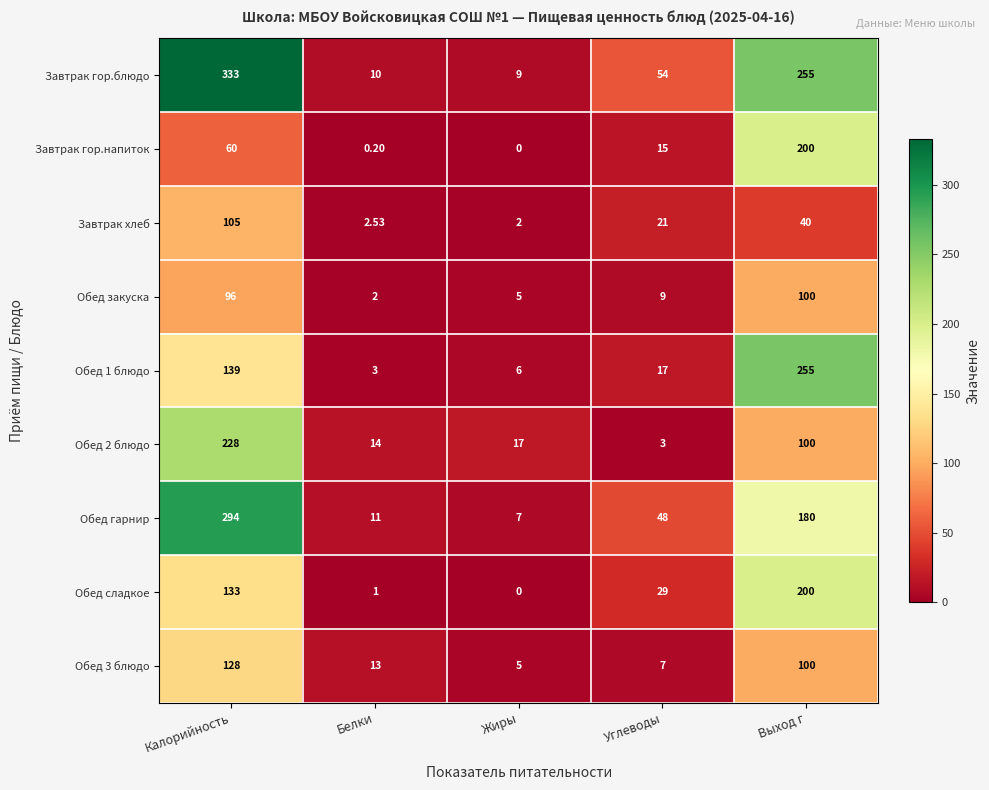

At which label is Обед сладкое closest to 100?

Калорийность